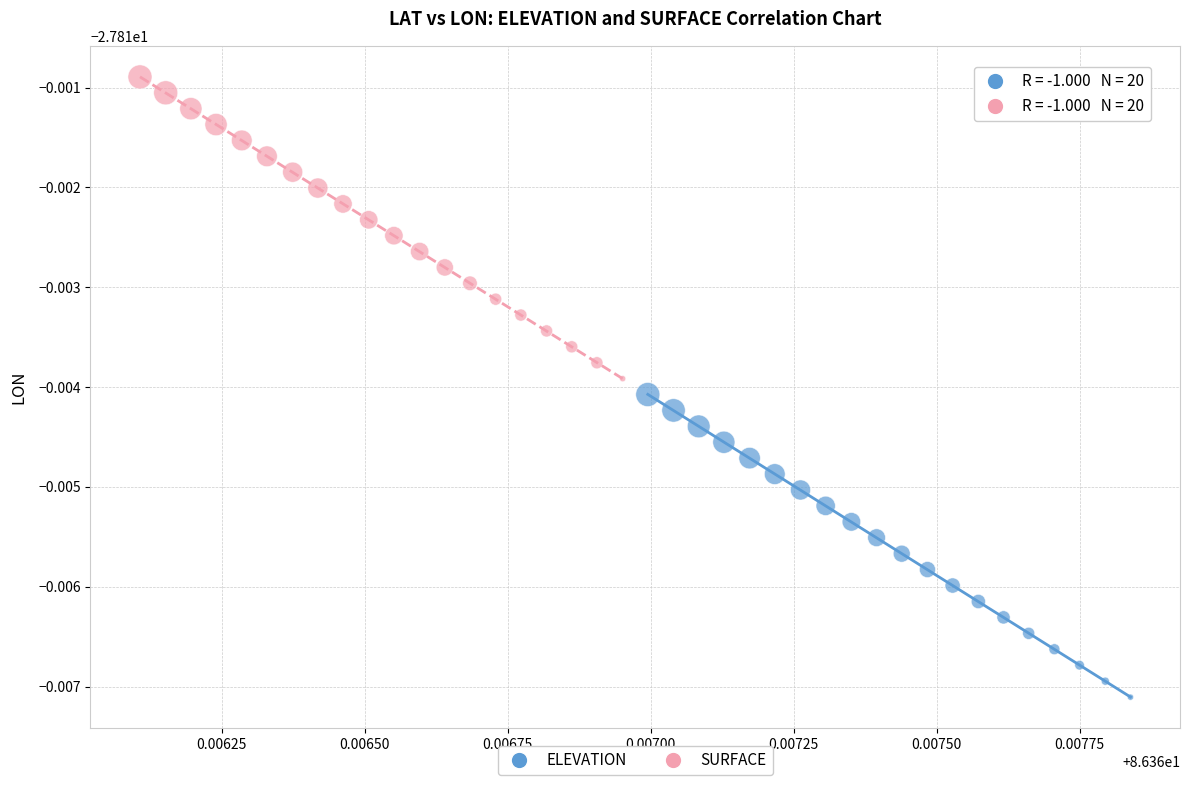

Which series reaches the maximum Y coordinate?

SURFACE